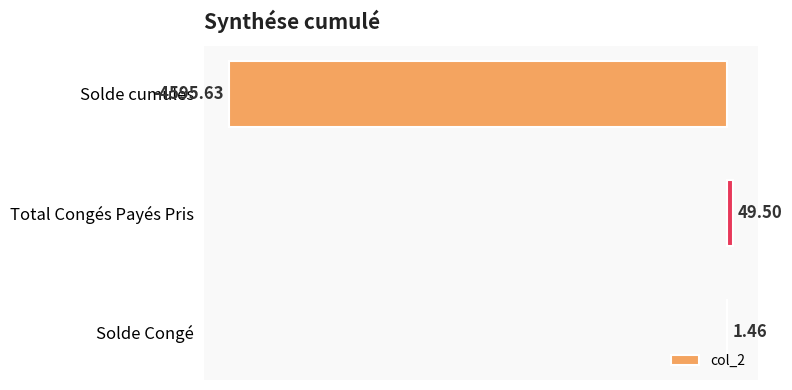

What is the change in value from Solde cumulés to Solde Congé?

+4597.1